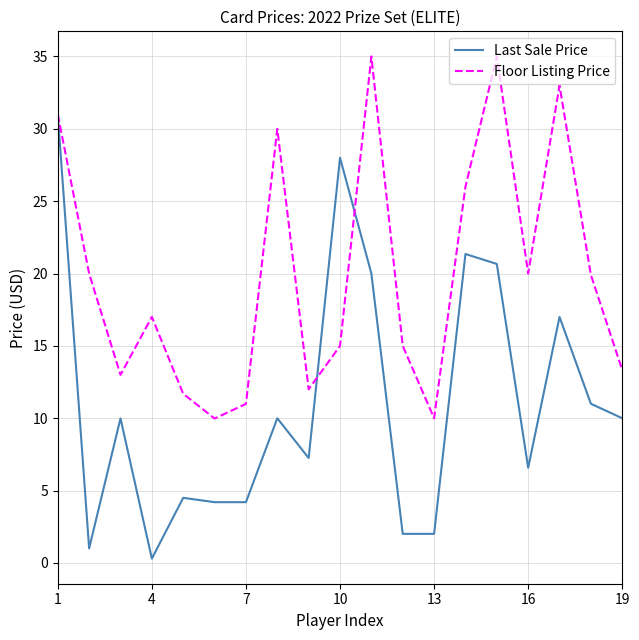

Count the number of data series in this chart.

2